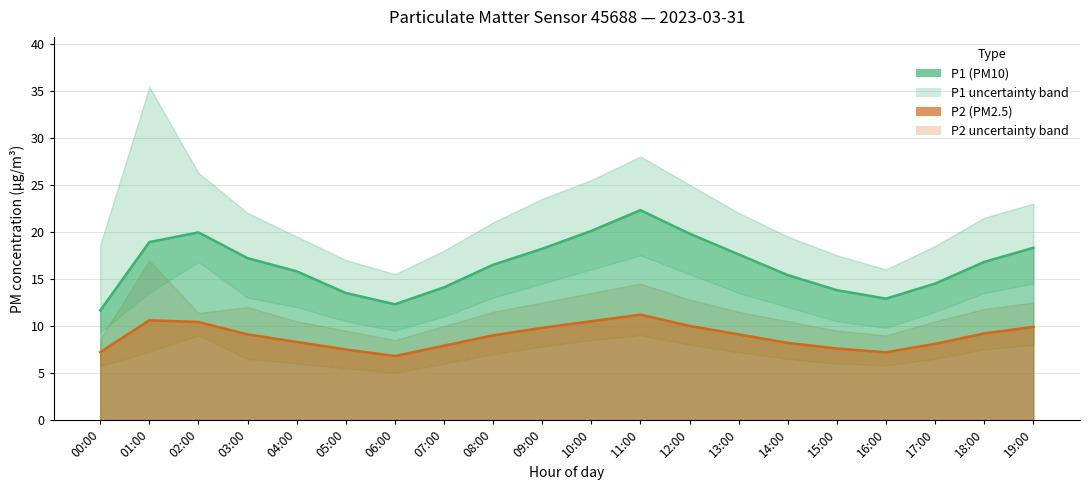

What is the label of the 8th point from the right?

12:00